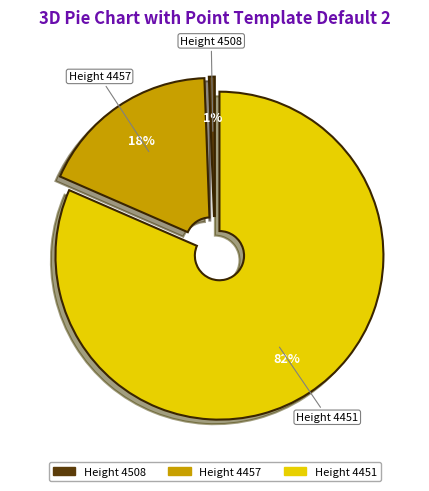

To the nearest percent, what portion does Height 4457 represent?

18%